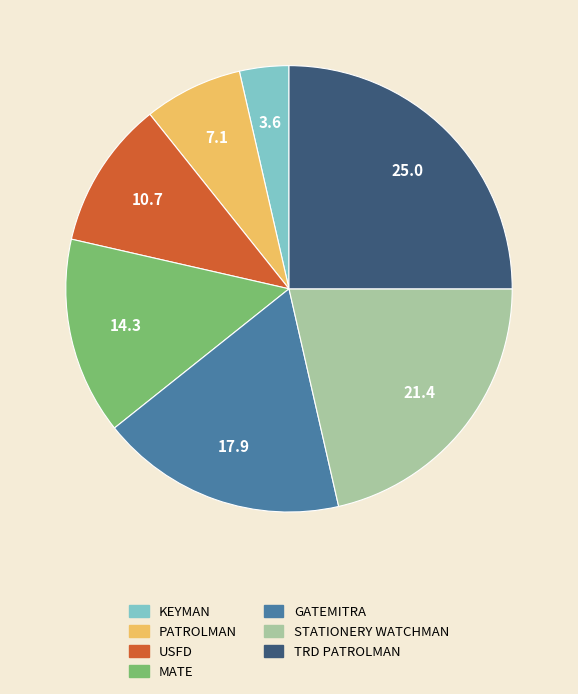

Between GATEMITRA and PATROLMAN, which is larger?

GATEMITRA